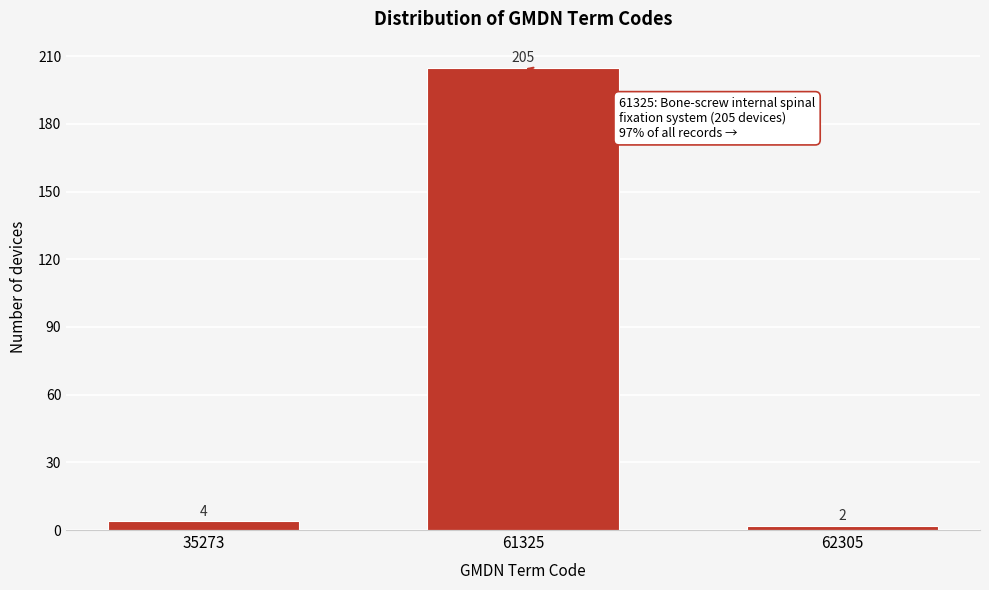

Reading left to right, transcribe all the data shown in this chart.

35273=4	61325=205	62305=2